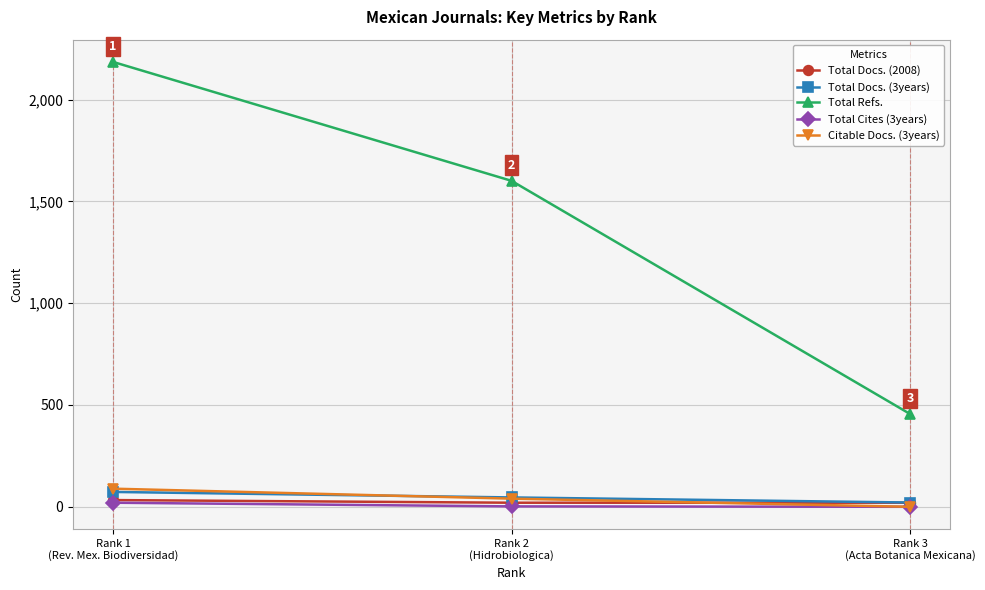

Which series has the widest spread of values?

Total Refs.